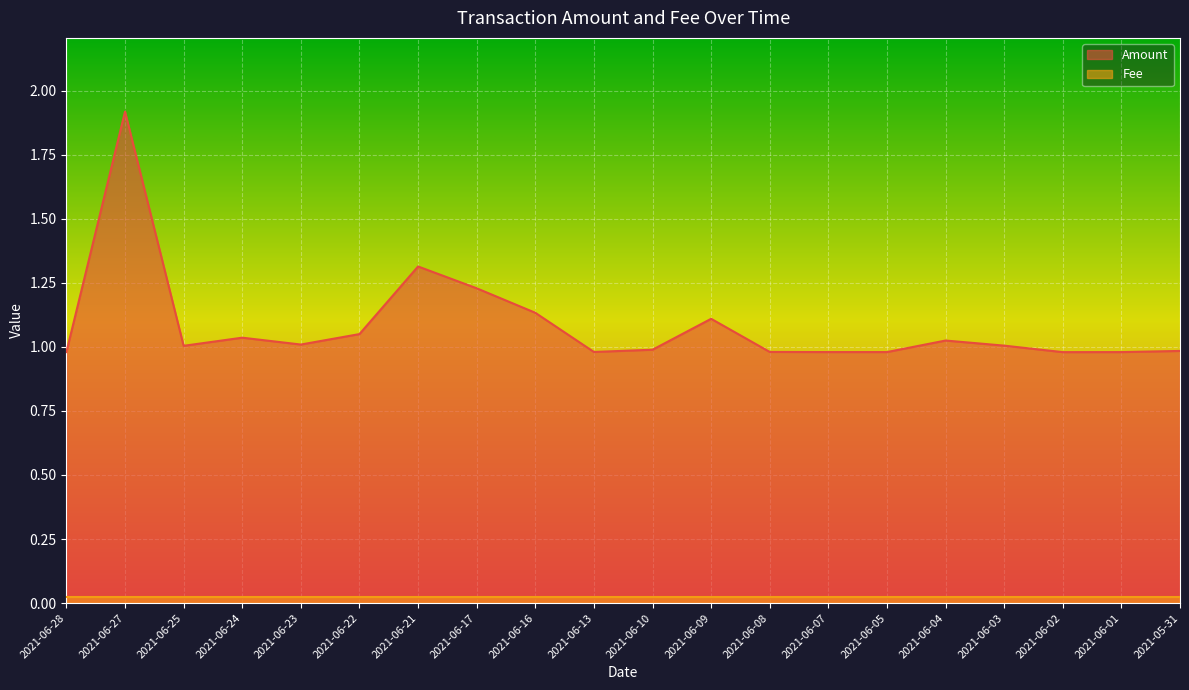

Reading left to right, extract all data points from this chart.

1.0	1.9	1.0	1.0	1.0	1.0	1.3	1.2	1.1	1.0	1.0	1.1	1.0	1.0	1.0	1.0	1.0	1.0	1.0	1.0